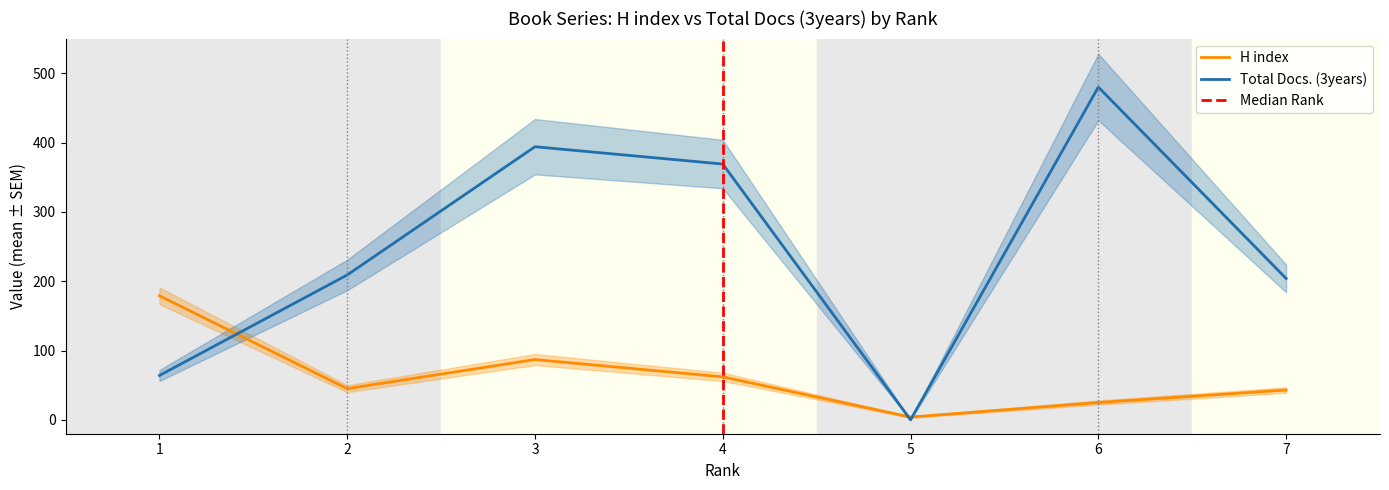

Which series has the largest range (max minus min)?

Total Docs. (3years)